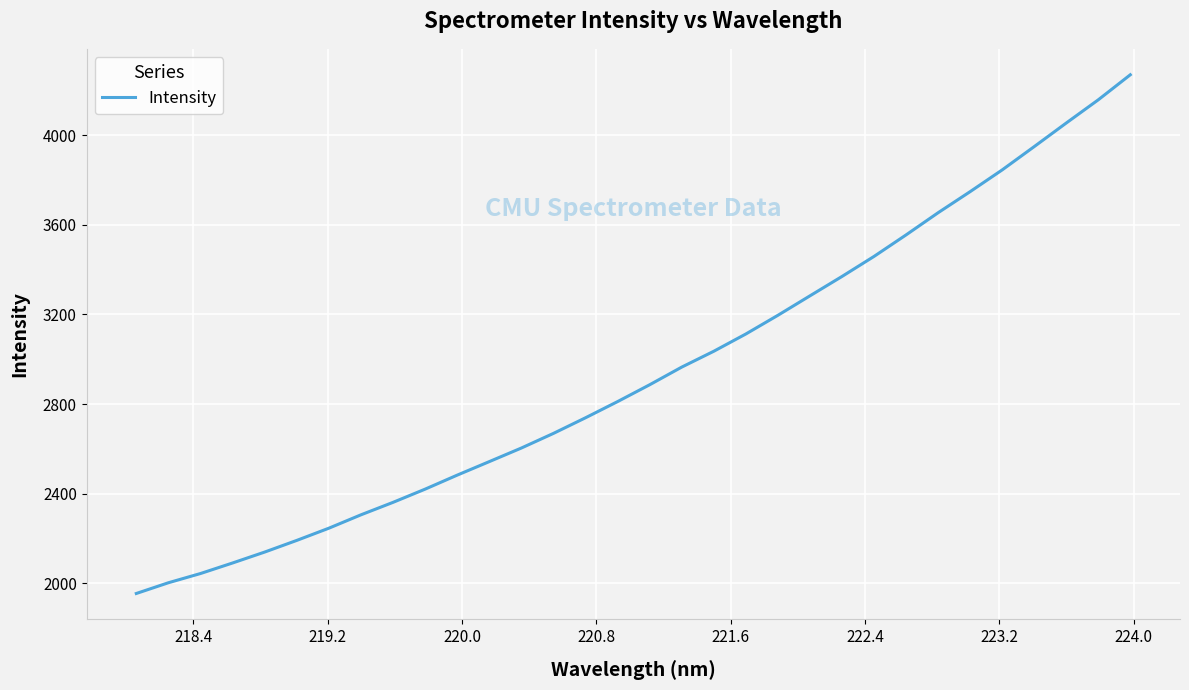

What is the difference between the maximum and minimum values?

2315.0